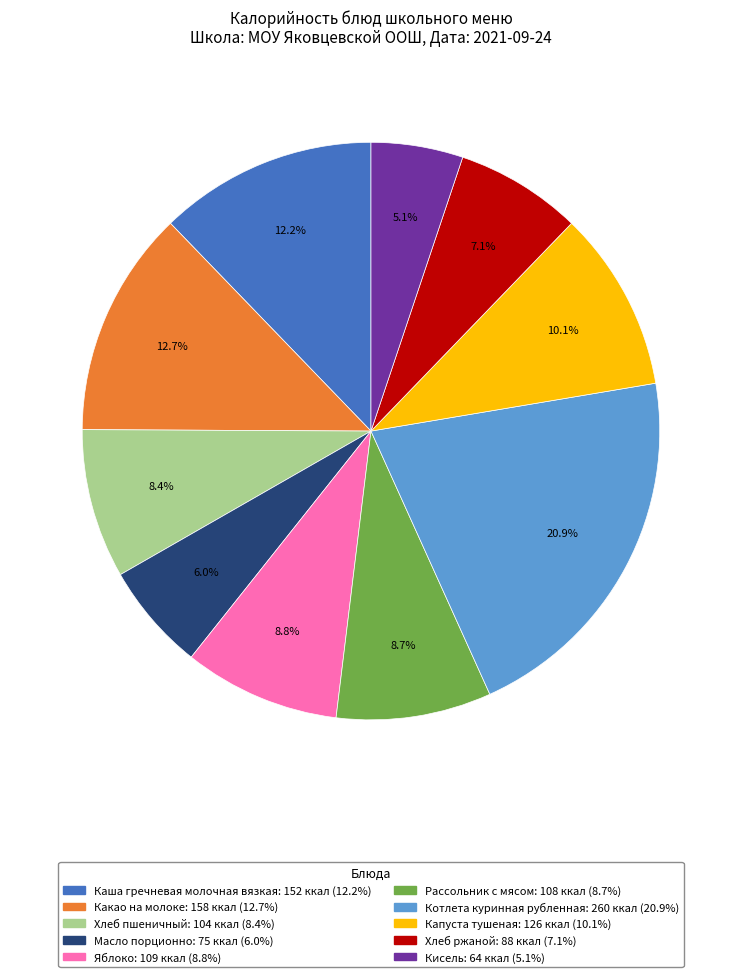

To the nearest percent, what portion does Хлеб ржаной represent?

7%